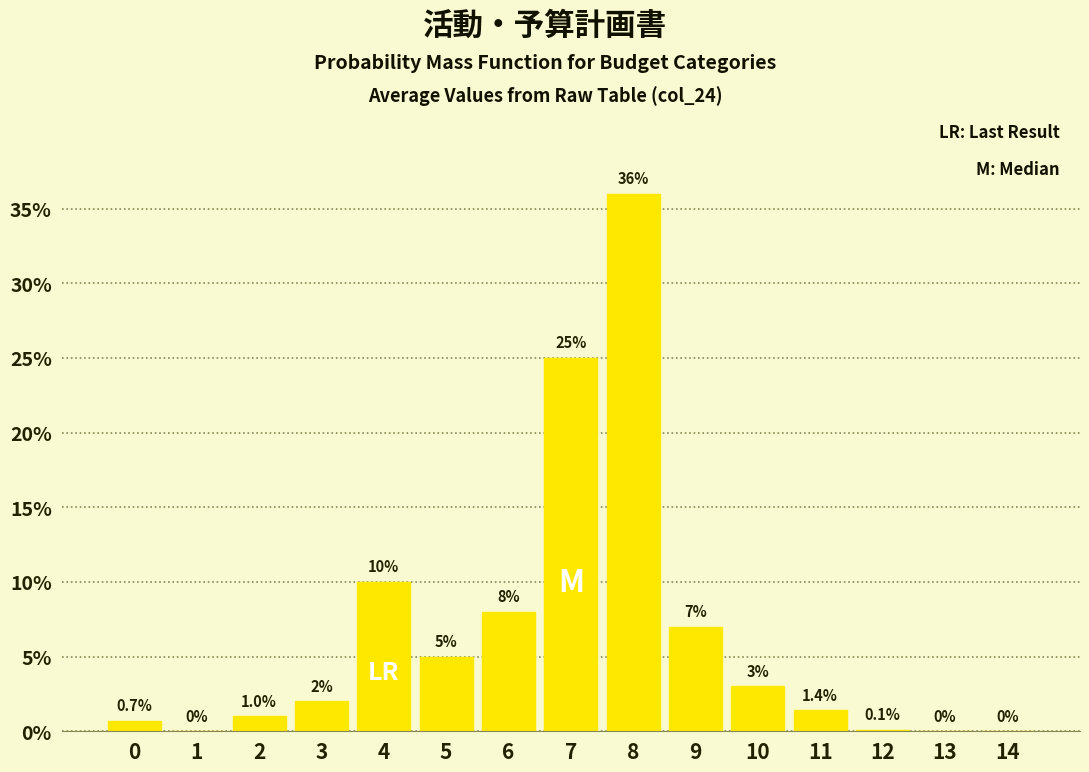

Reading left to right, extract all data points from this chart.

0=0.7	1=0.0	2=1.0	3=2.0	4=10.0	5=5.0	6=8.0	7=25.0	8=36.0	9=7.0	10=3.0	11=1.4	12=0.1	13=0.0	14=0.0